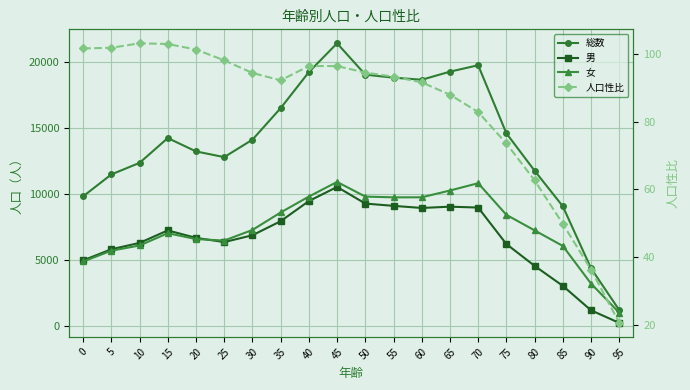

What is the average value of the 男 series?

6609.4